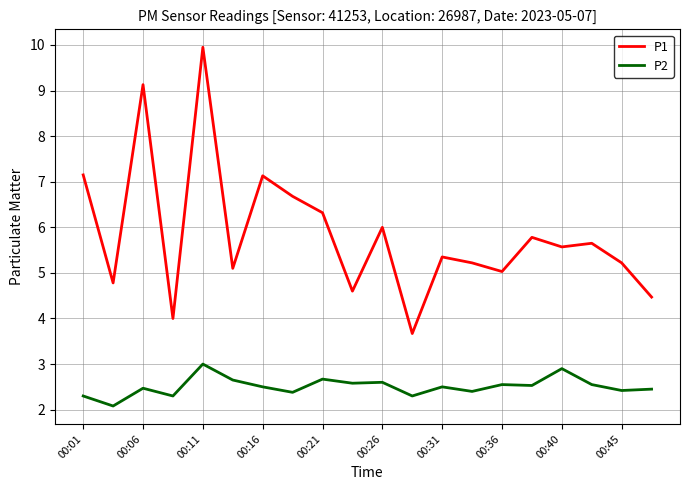

At how many categories does at least one series exceed 7?

4